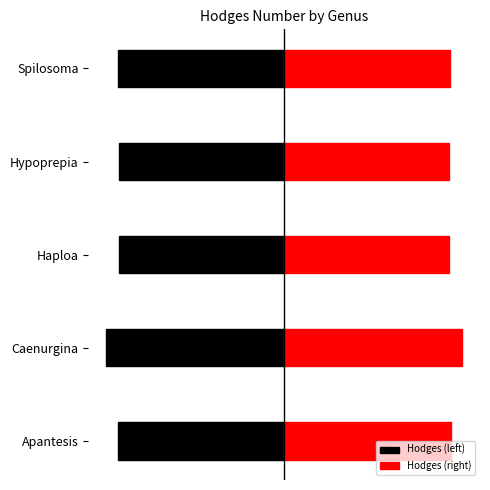

How many distinct data groups are displayed?

2